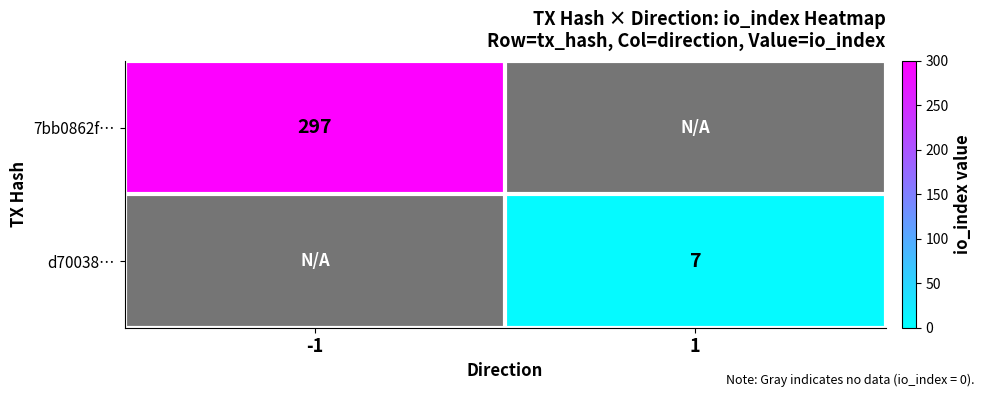

The value of 7bb0862f… at -1 is 297. True or false?

True